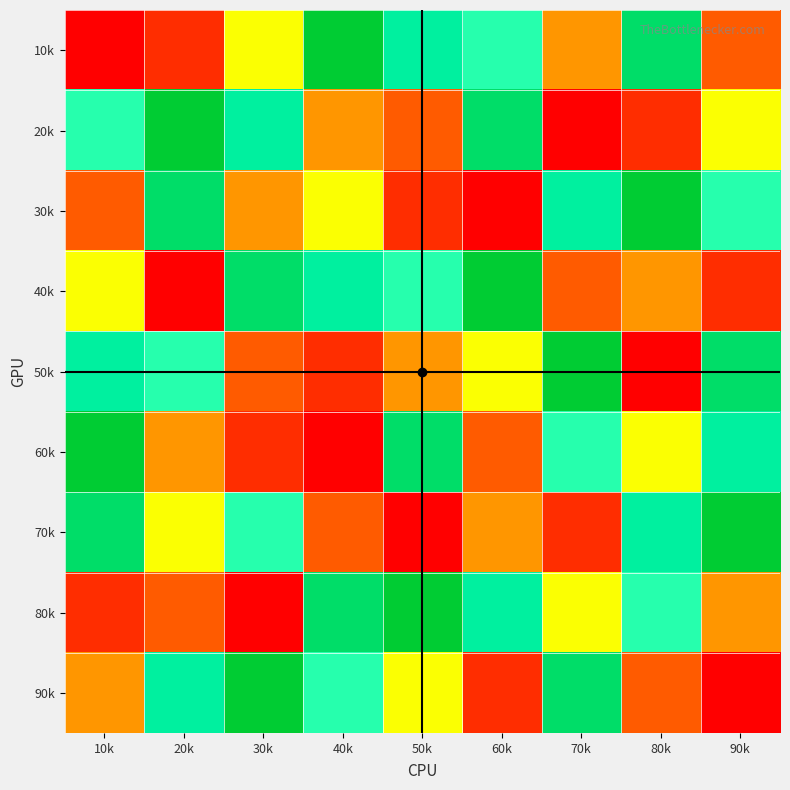

List the series in order of their peak value, lowest first.

10k, 20k, 30k, 40k, 50k, 60k, 70k, 80k, 90k